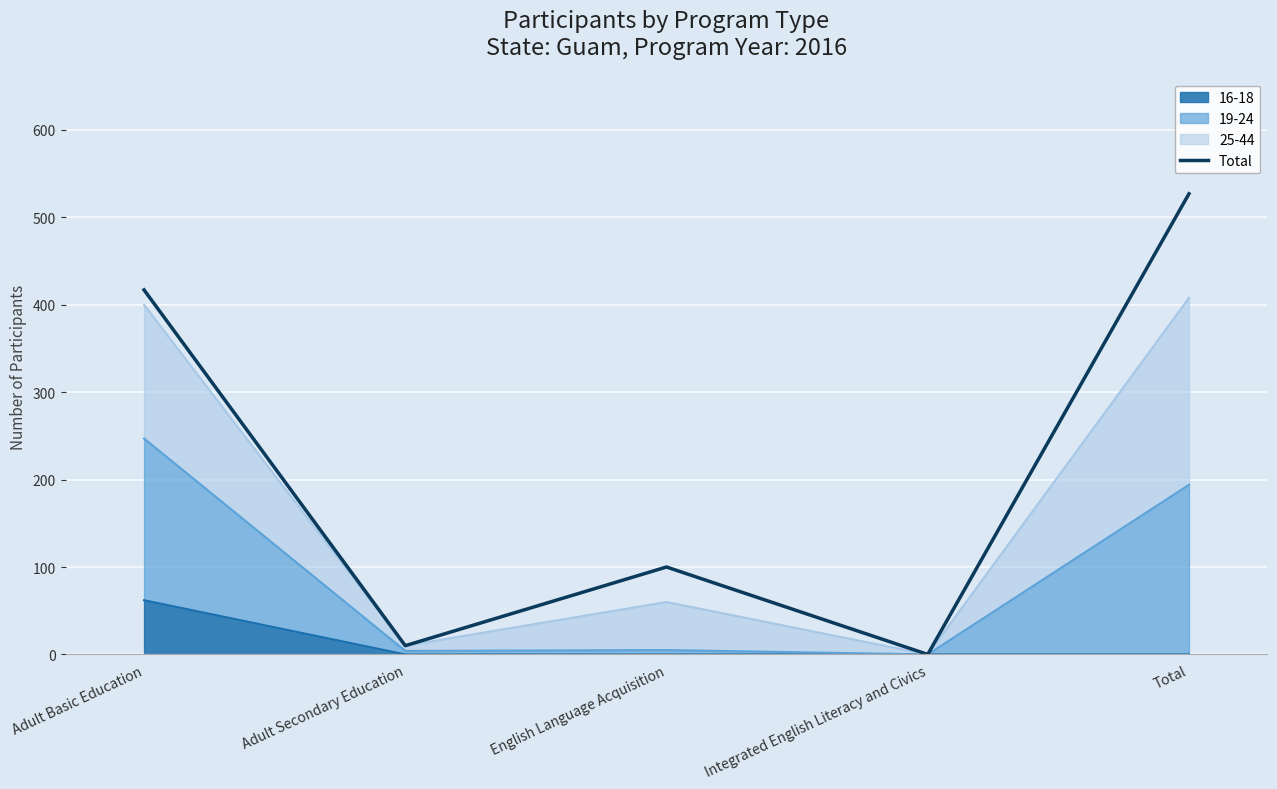

Rank the categories by value from highest to lowest.

Total, Adult Basic Education, English Language Acquisition, Adult Secondary Education, Integrated English Literacy and Civics